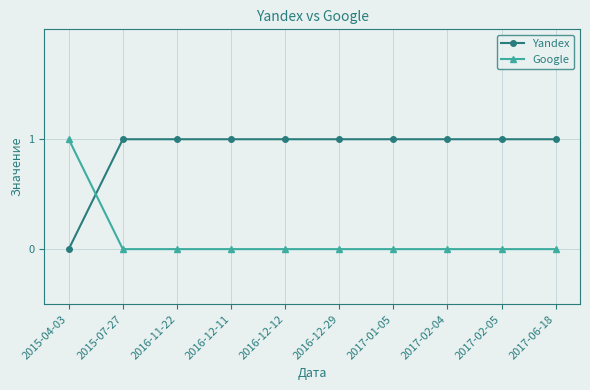

What are all the series names shown in the legend?

Yandex, Google